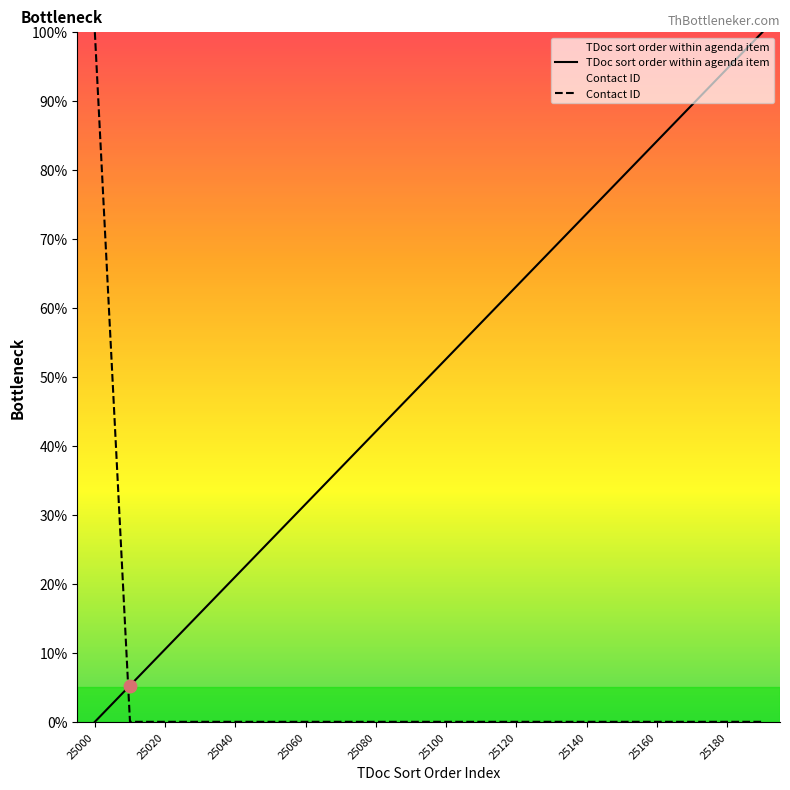

What is the total value across all series at 25120?

63.2